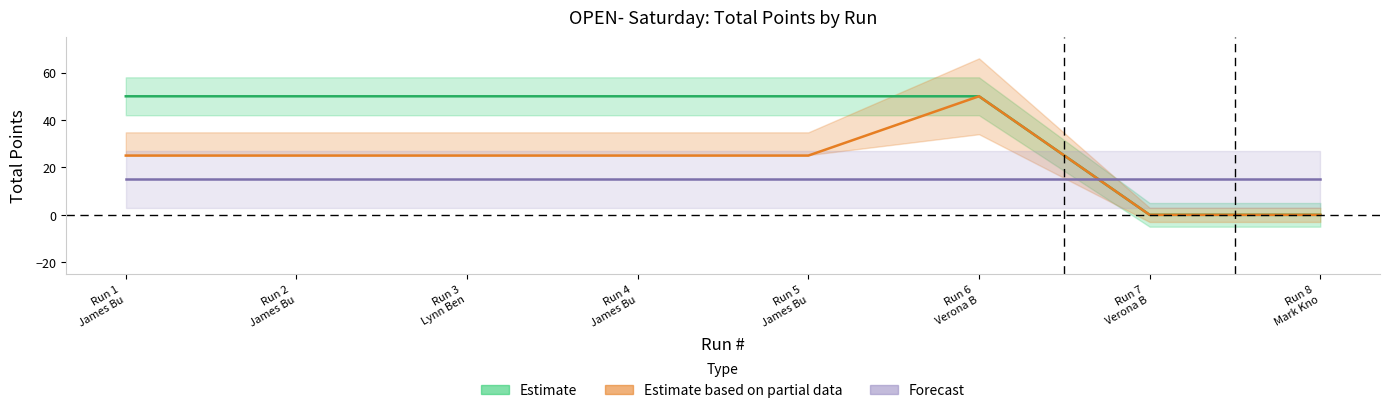

Between 3 and 1, which is larger?

3